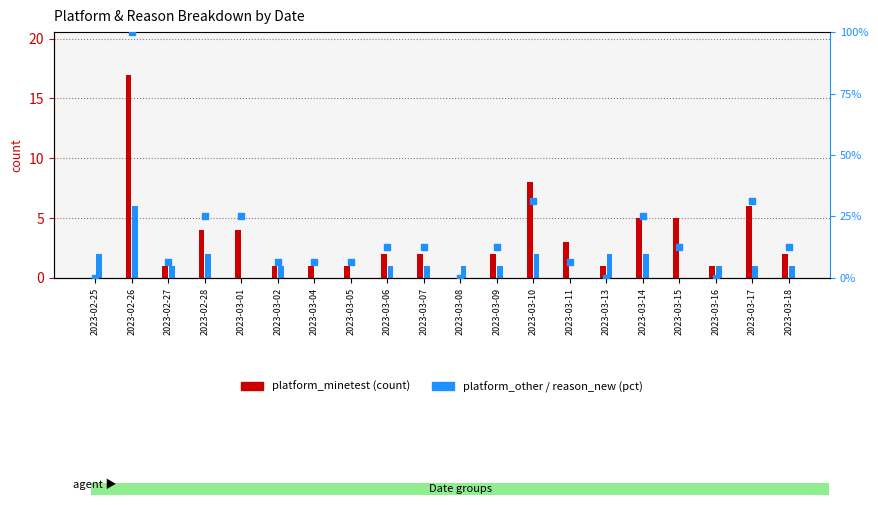

Which series has the largest Y range (max minus min)?

reason_new (pct)